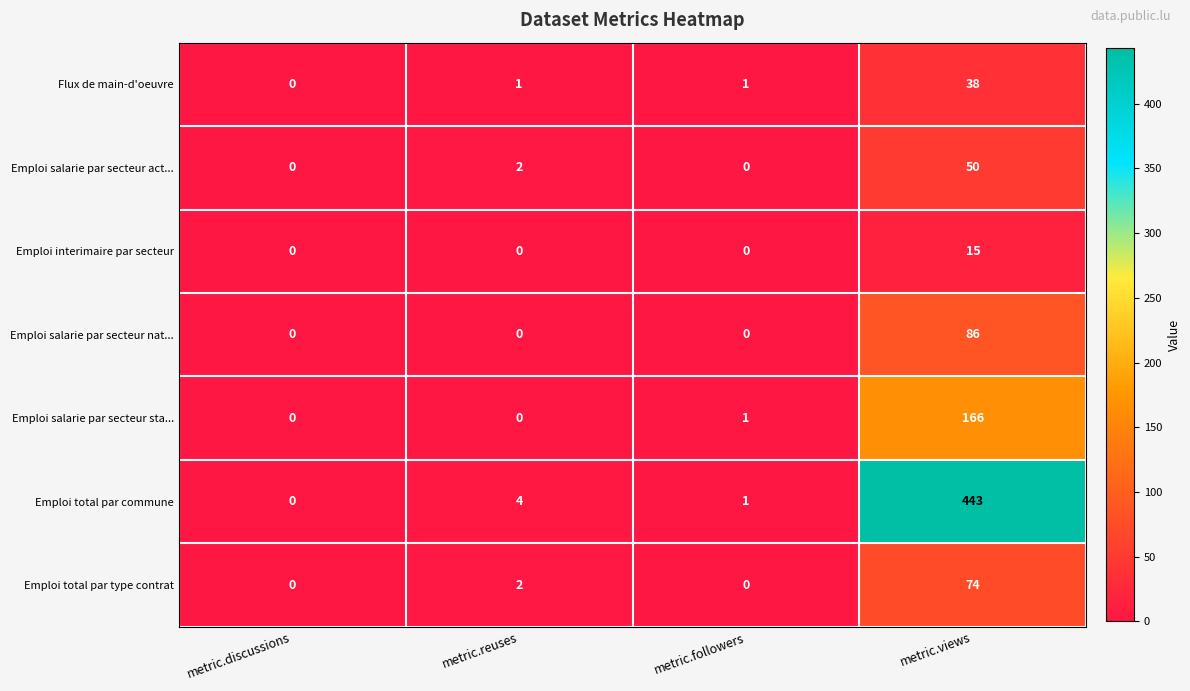

What is the sum of all Emploi interimaire par secteur values?

15